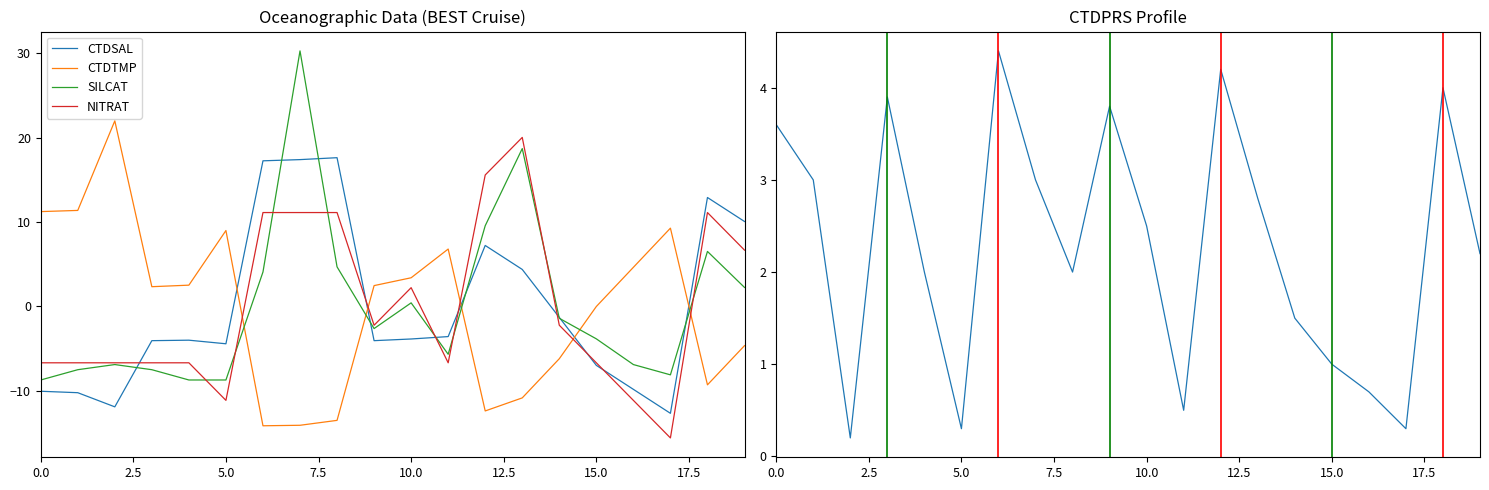

Which series ends up on top after the final intersection of SILCAT and CTDTMP?

SILCAT